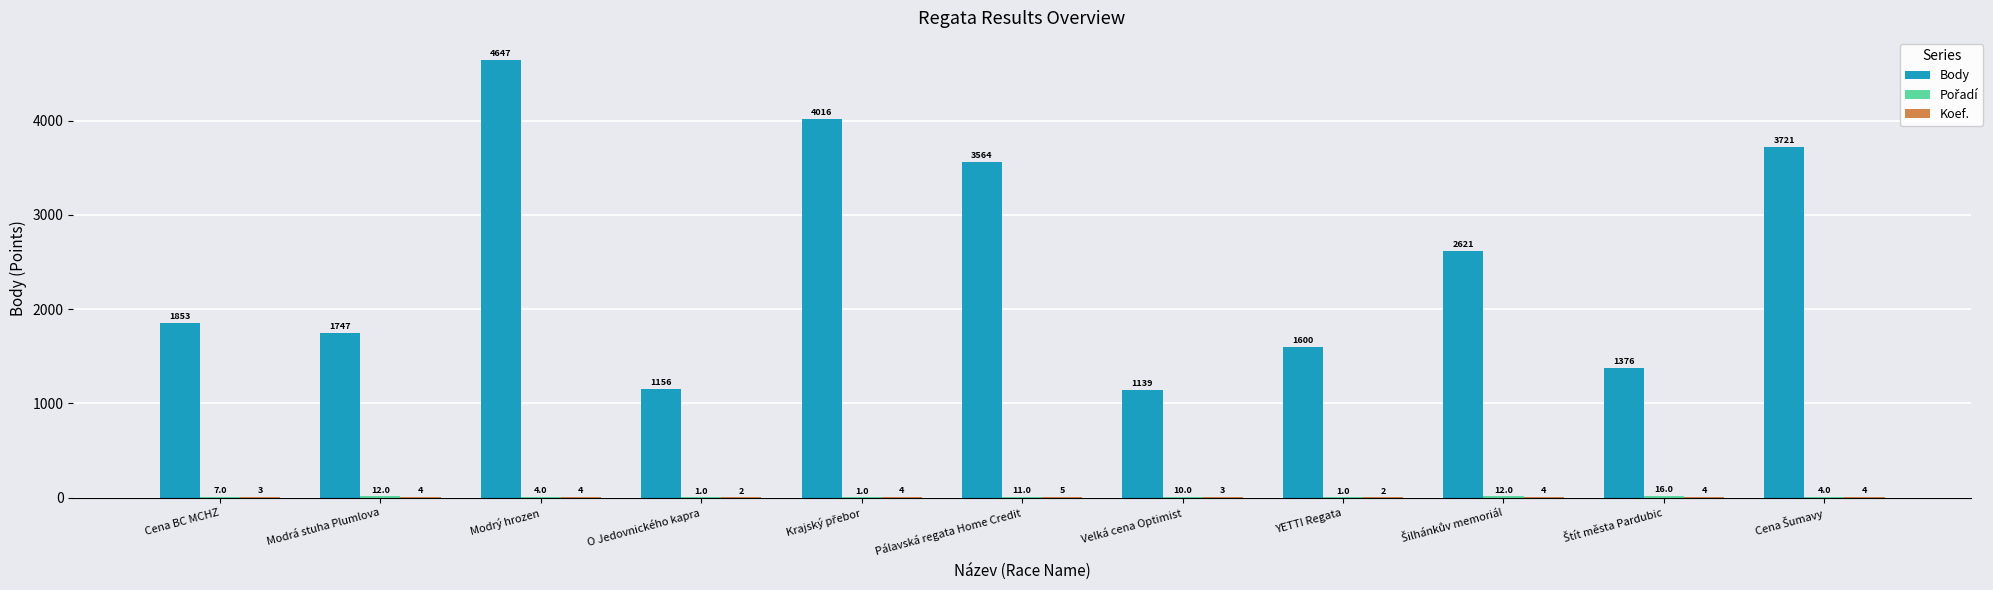

Which label corresponds to the largest value in the chart?

Modrý hrozen